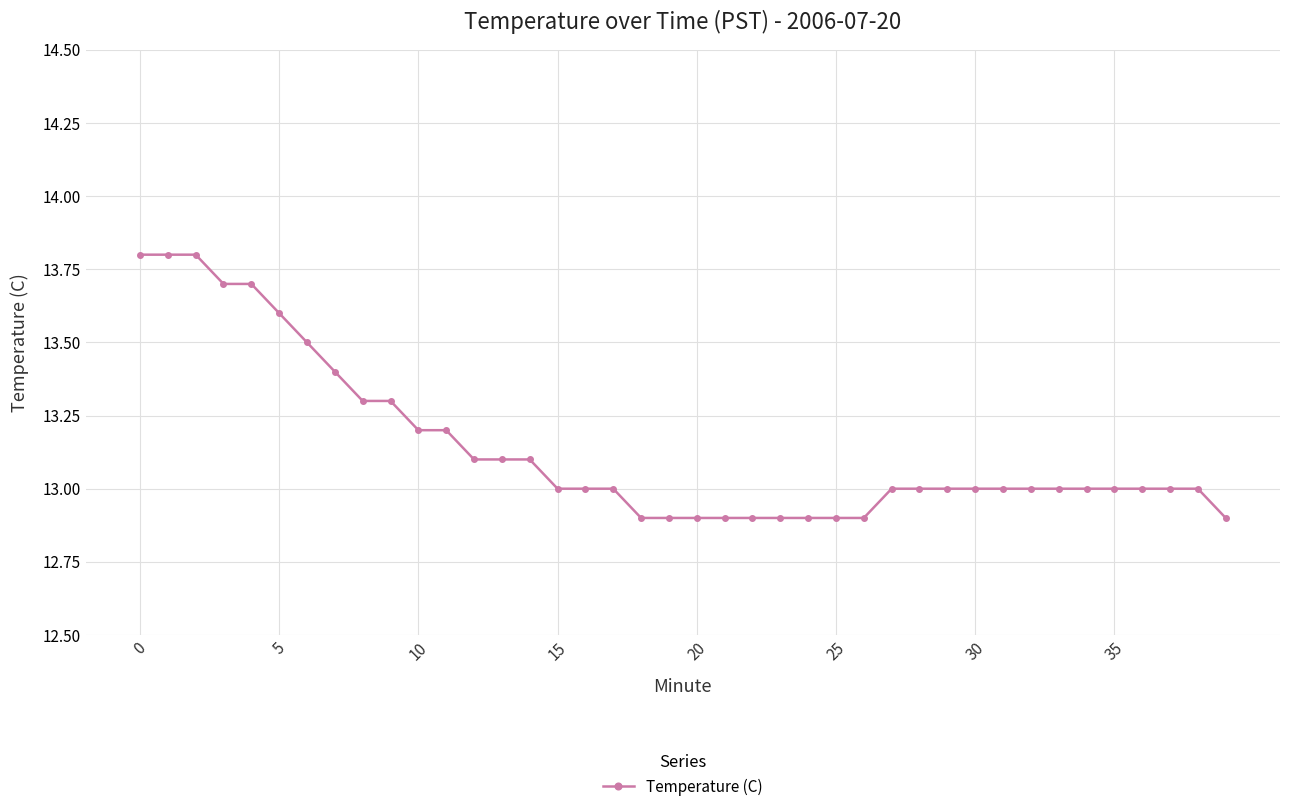

What is the value of the 2nd point from the left?

13.8